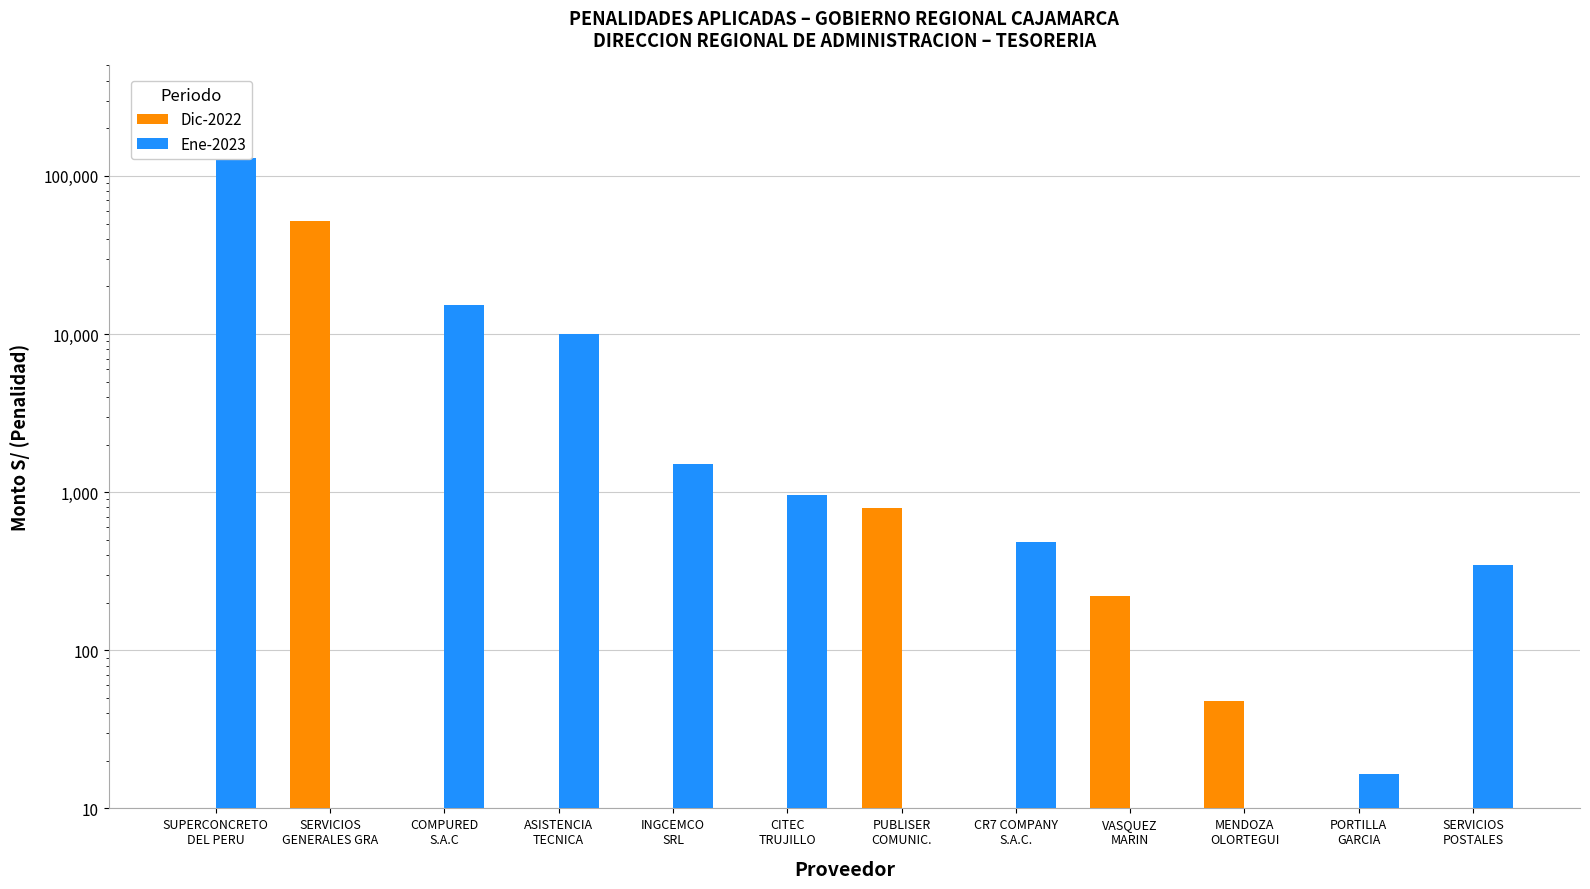

True or false: Ene-2023 has a value of -56286.3 at PUBLISER
COMUNIC..

False